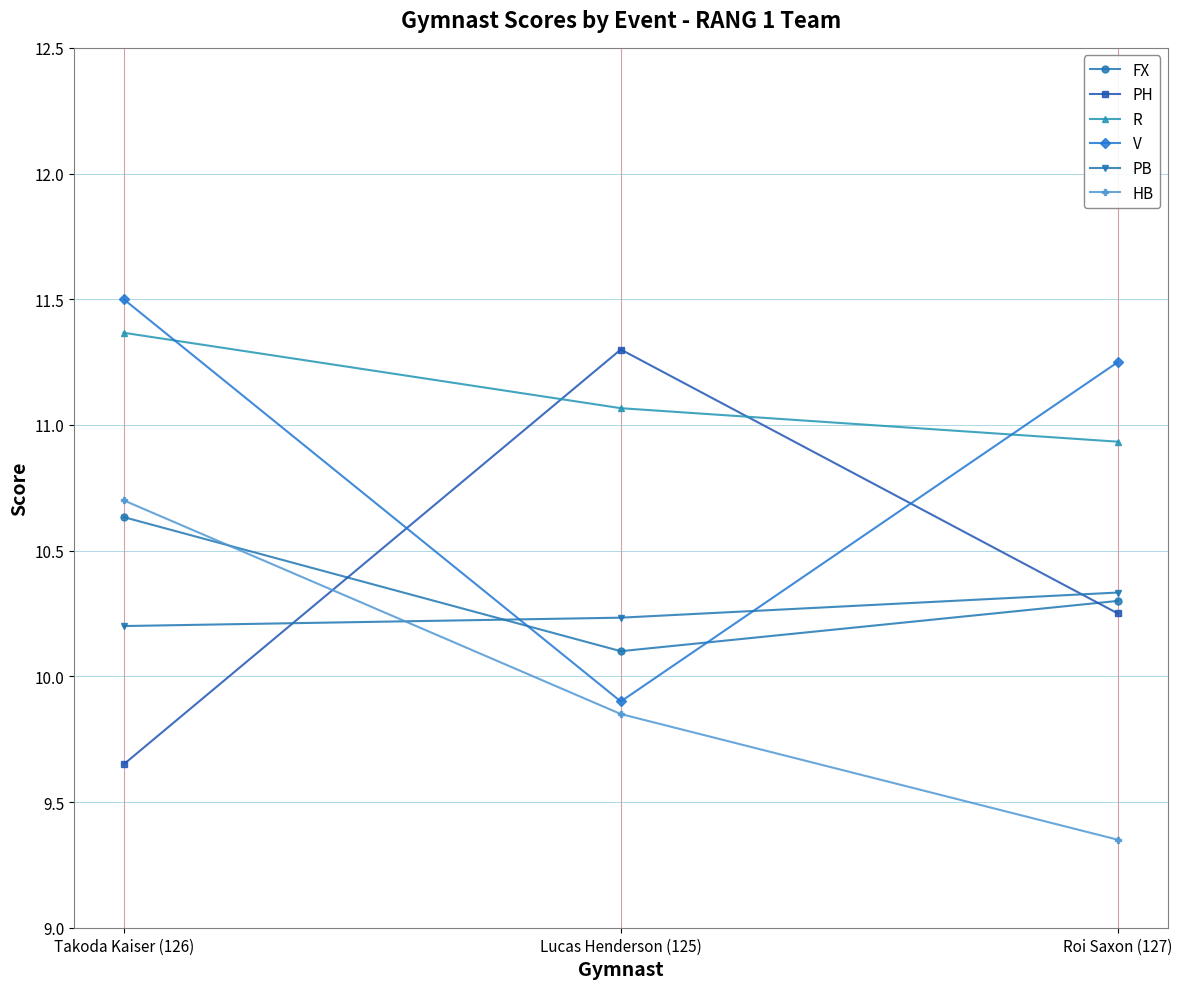

What is the label of the 2nd point from the right?

Lucas Henderson (125)